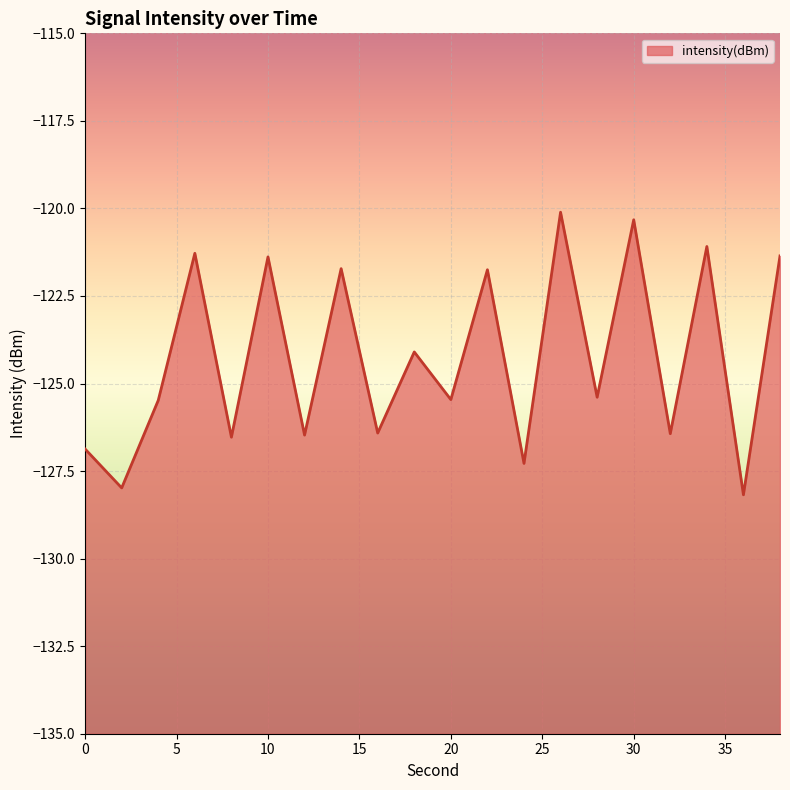

List the labels in order of value, largest first.

26, 30, 34, 6, 38, 10, 14, 22, 18, 28, 20, 4, 16, 32, 12, 8, 0, 24, 2, 36